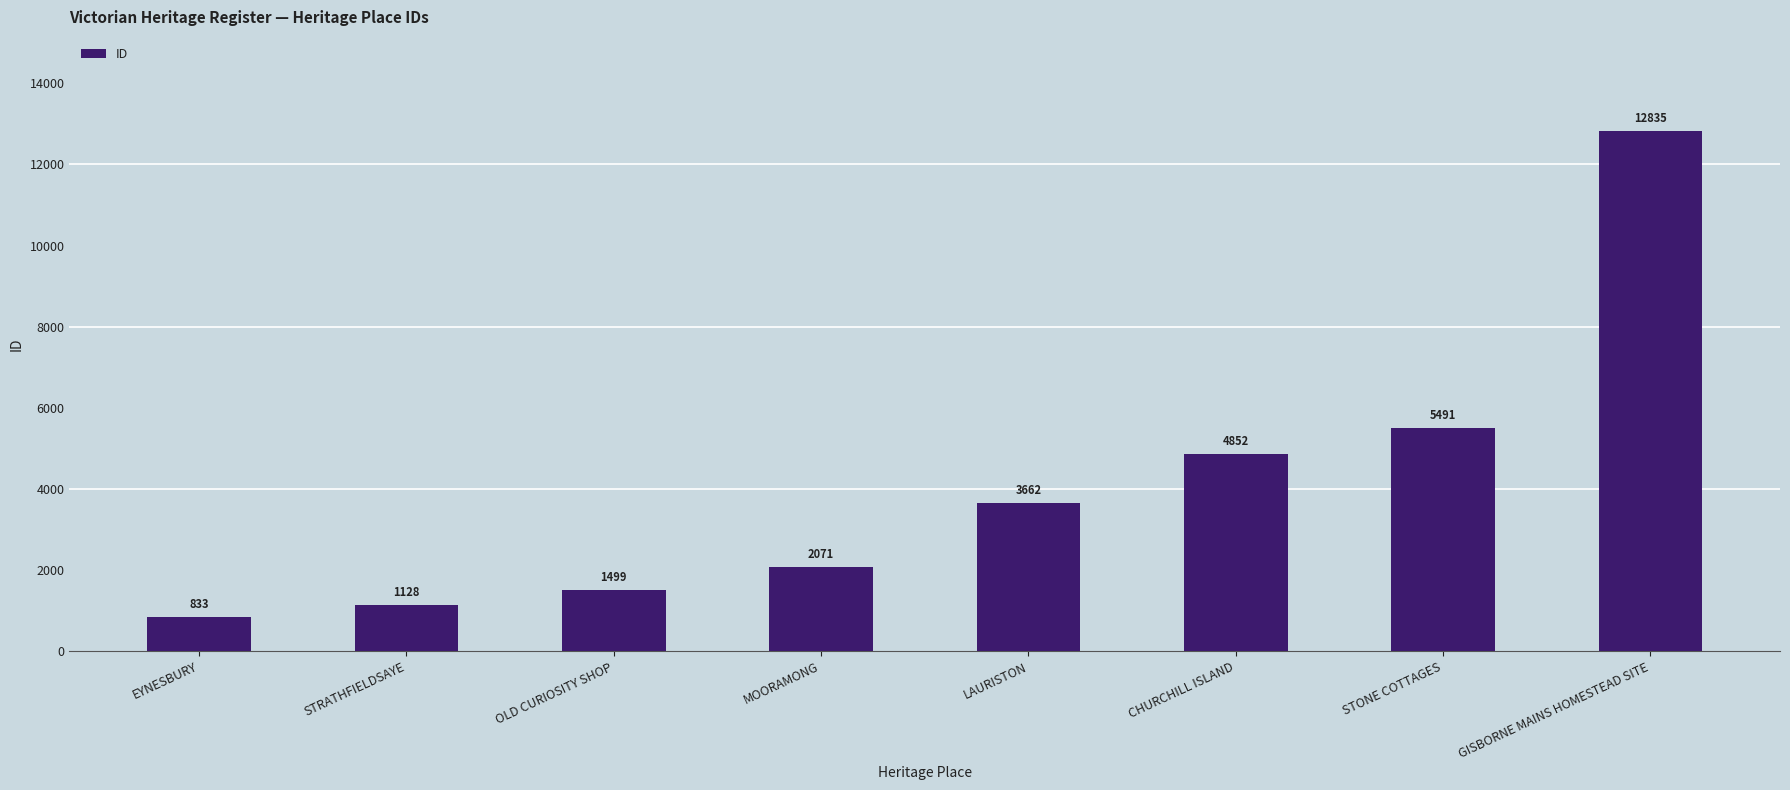

Reading left to right, what are all the values shown in this chart?

833	1128	1499	2071	3662	4852	5491	12835